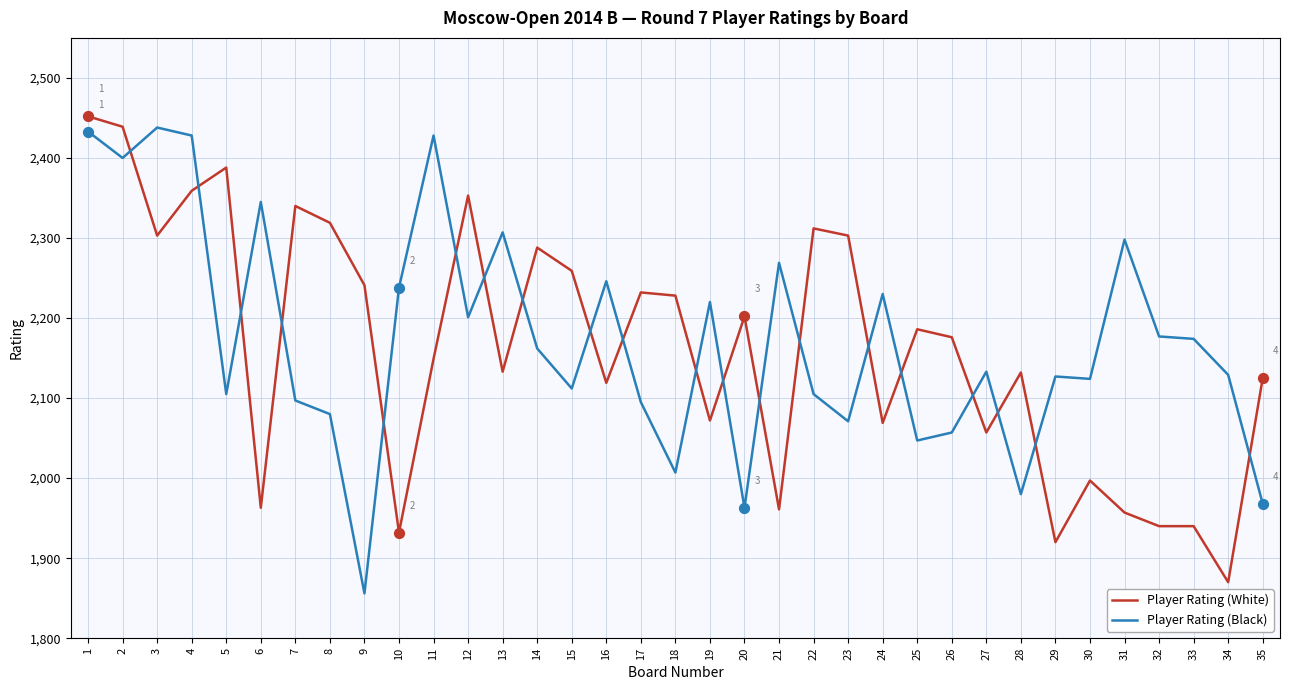

Which series has the largest total across all categories?

Player Rating (Black)